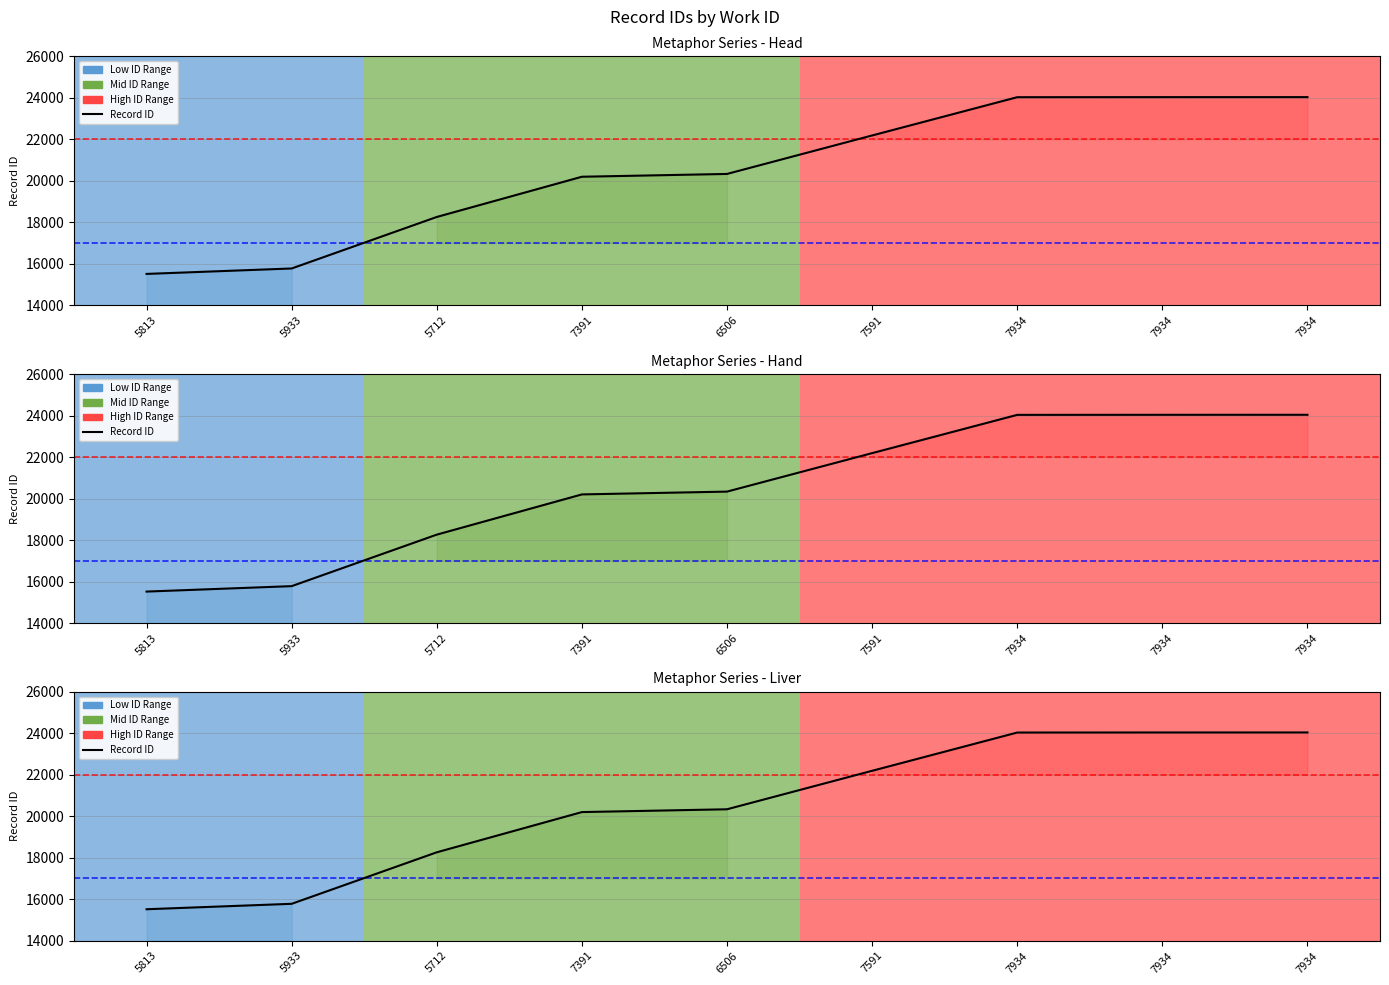

Which has a higher value, 7934 or 7934?

7934